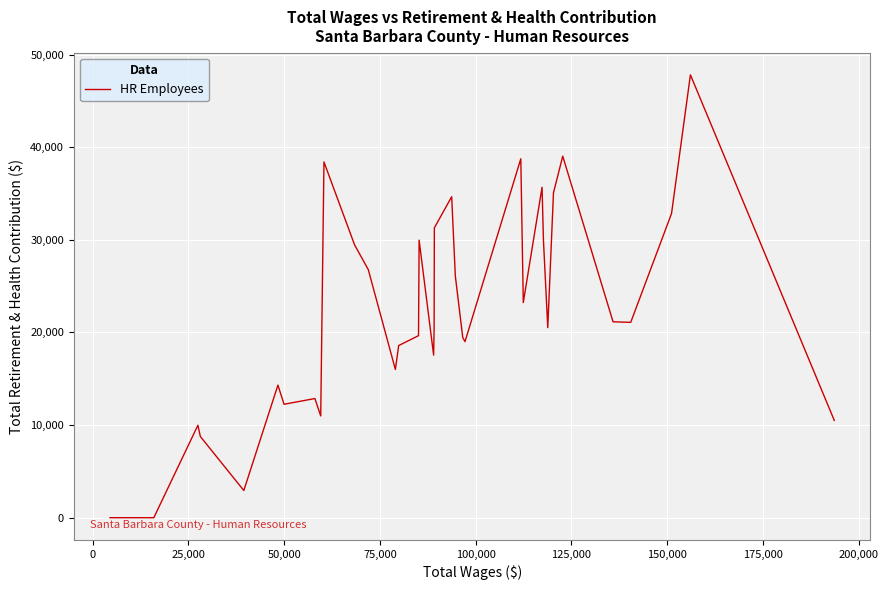

What is the greatest value displayed?

47814